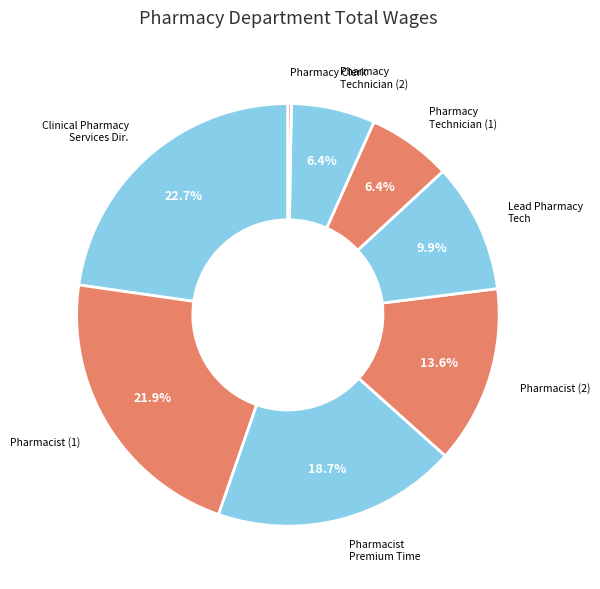

Is there any slice that represents more than half of the pie?

No